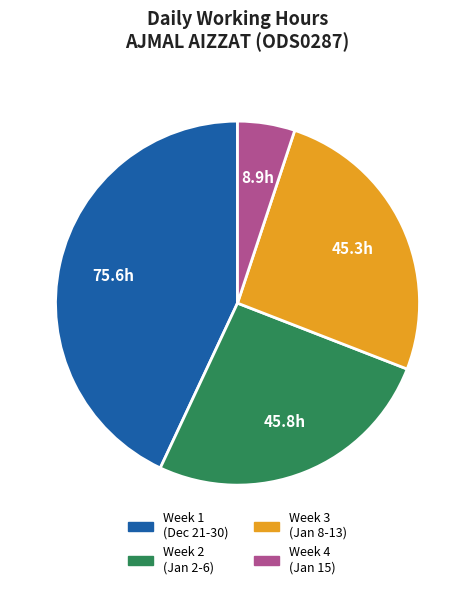

Do Week 1 (Dec 21-30) and Week 2 (Jan 2-6) together represent more than half of the pie?

Yes